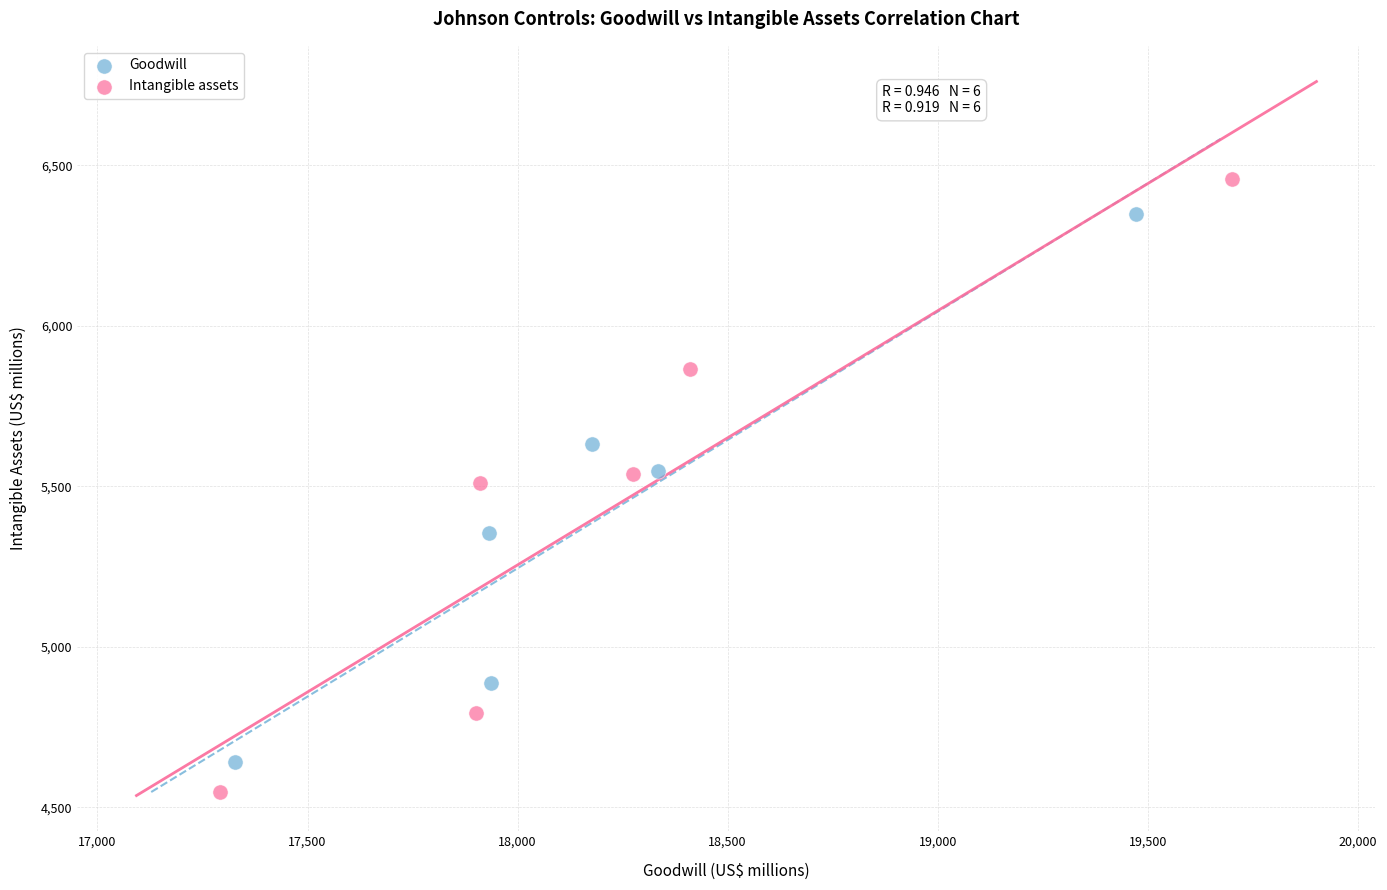

Which series has the widest spread of Y values?

Intangible assets